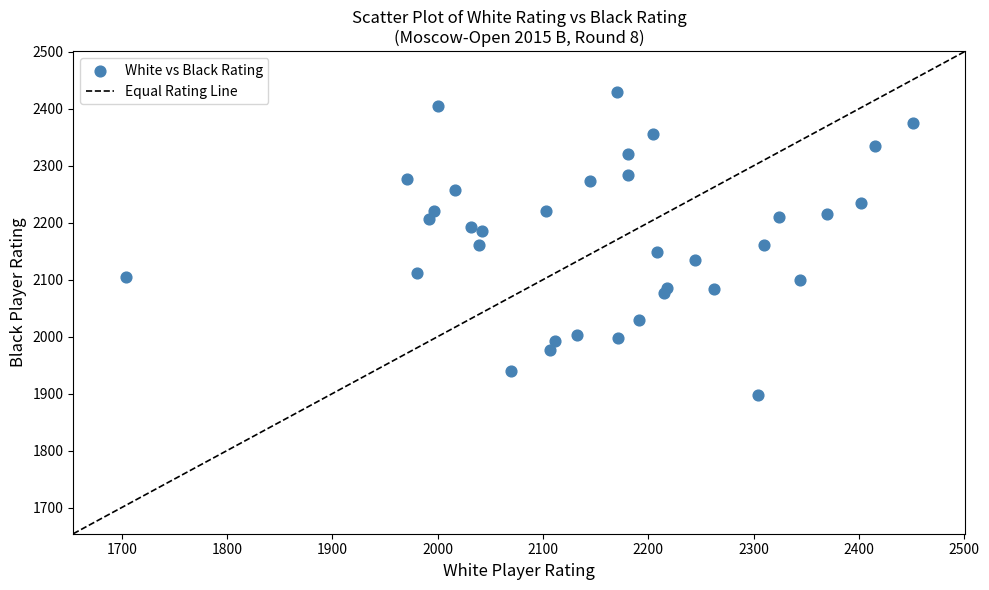

What is the range of Y values (max minus min)?

532